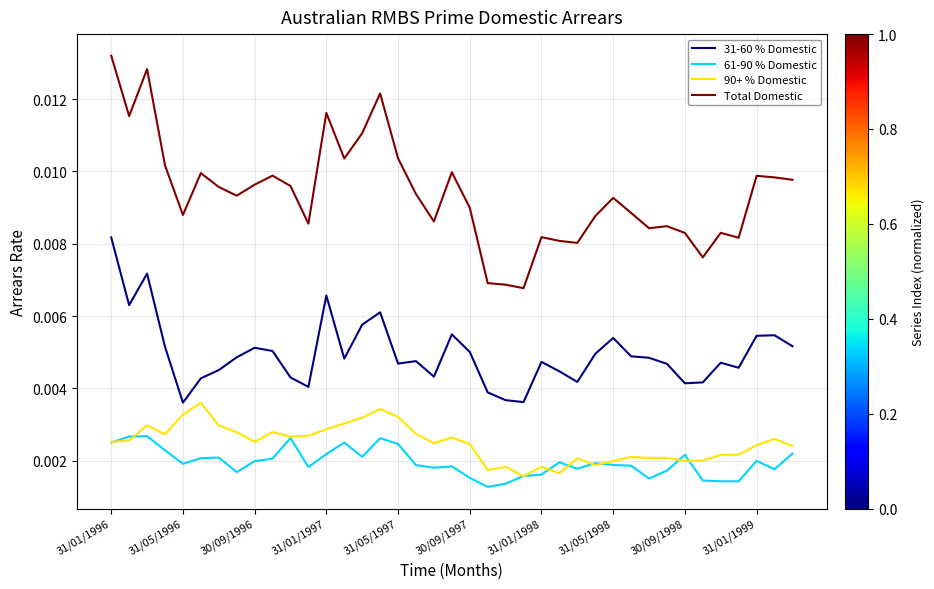

Which series has the widest spread of values?

Total Domestic